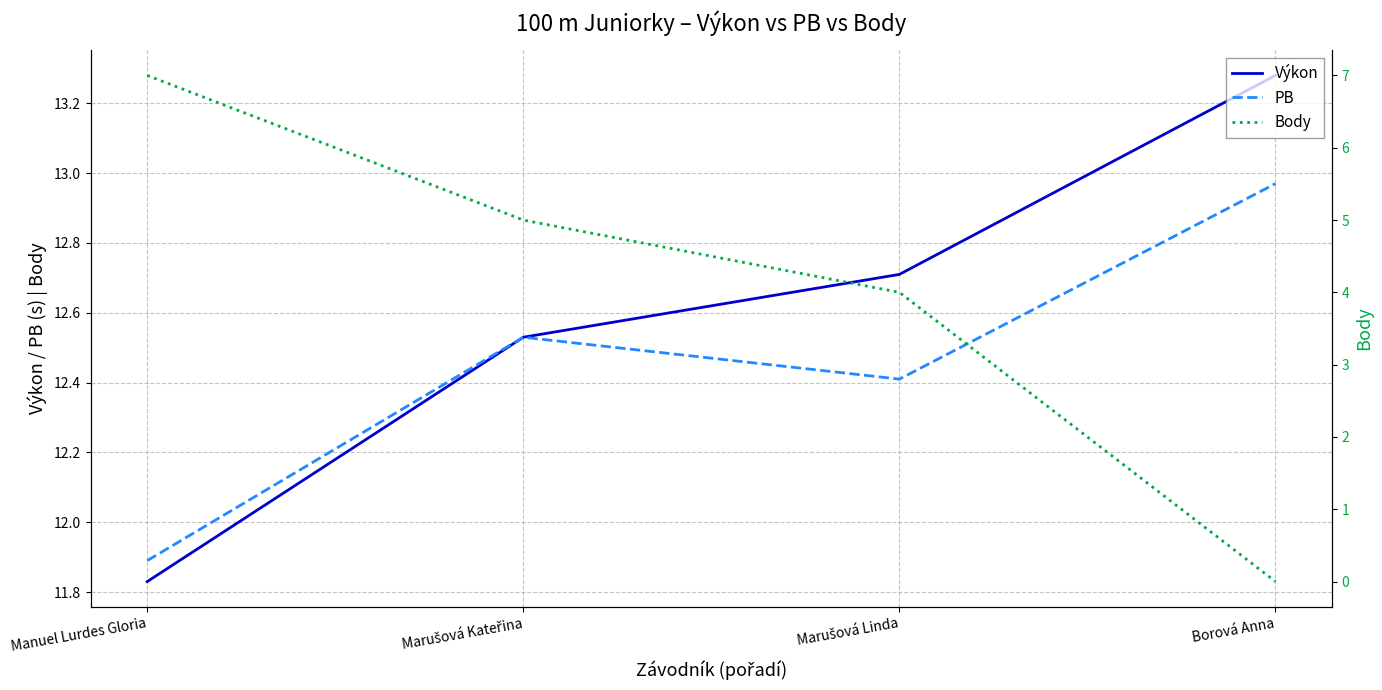

What is the approximate value of PB at Borová Anna?

13.0